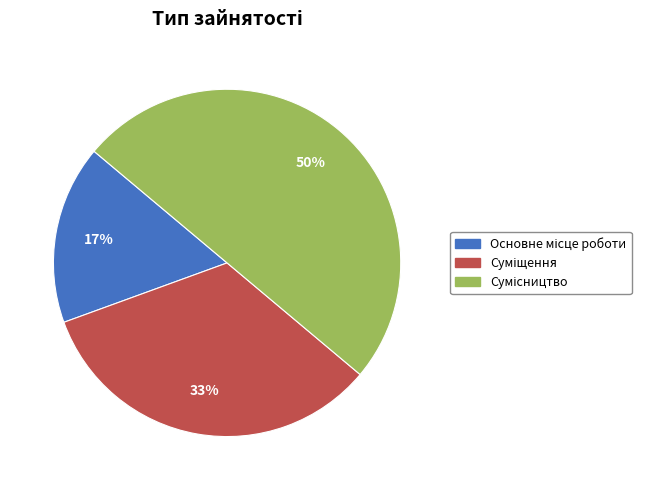

To the nearest percent, what is the difference between the largest and smallest slice percentages?

33%